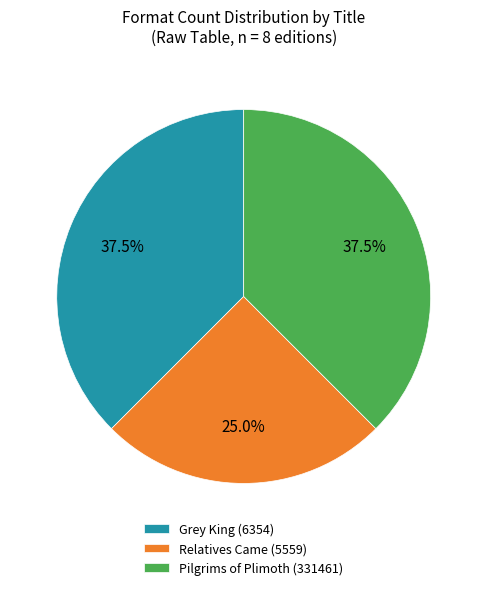

Is the sum of Pilgrims of Plimoth (331461) and Relatives Came (5559) greater than half?

Yes